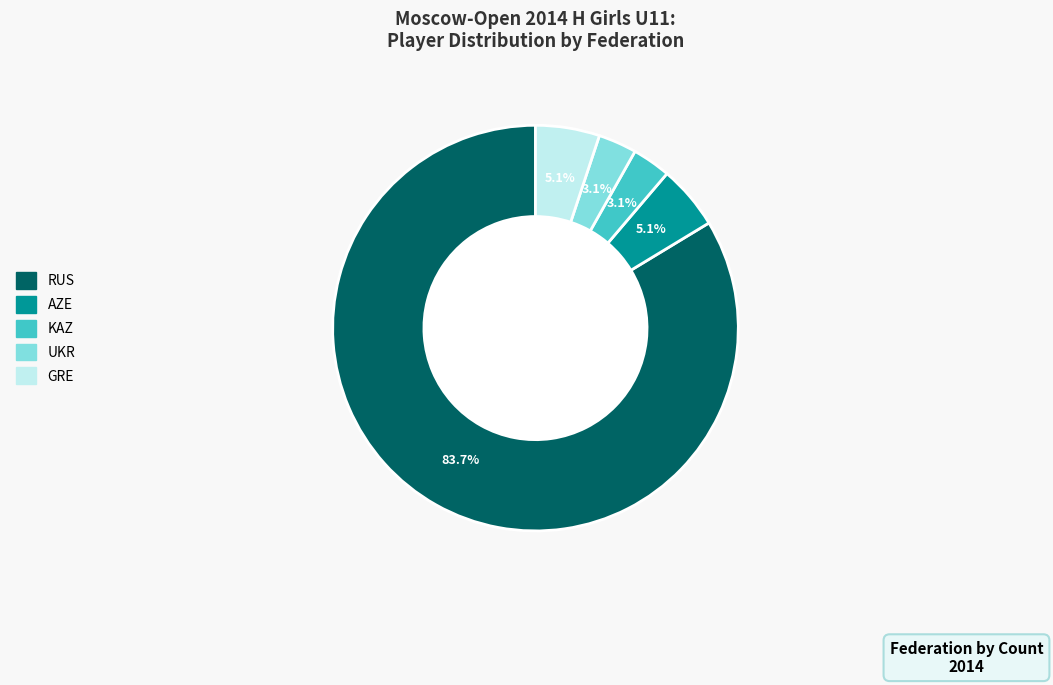

Between AZE and RUS, which is larger?

RUS